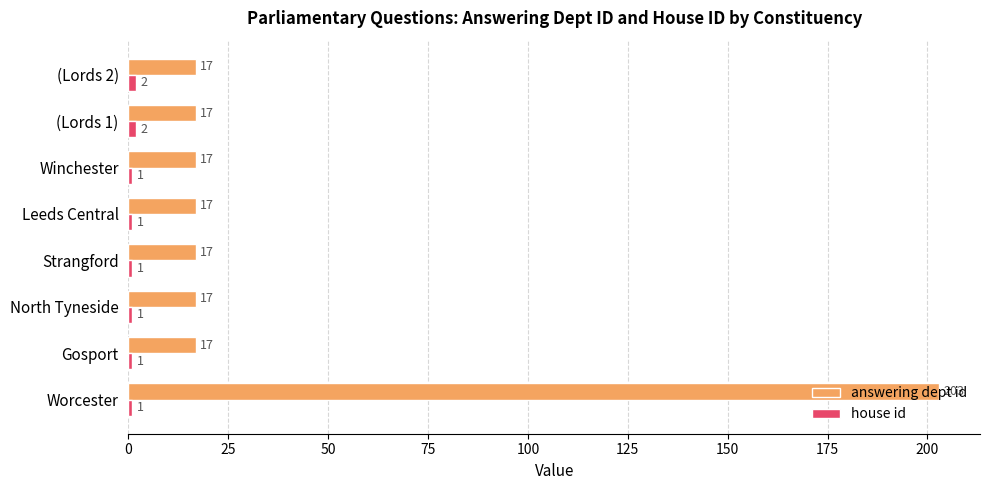

What is the approximate value of answering dept id at Gosport, to the nearest 10?

20